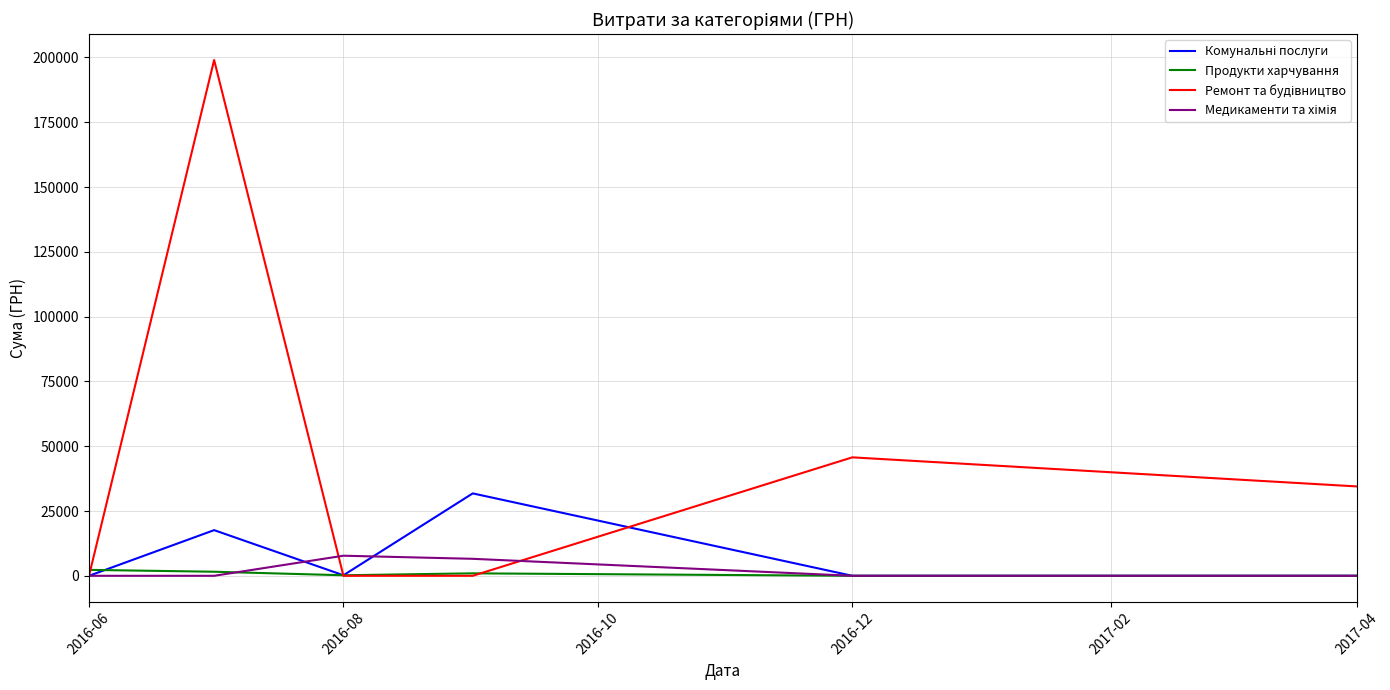

What is the greatest value displayed?

199000.0